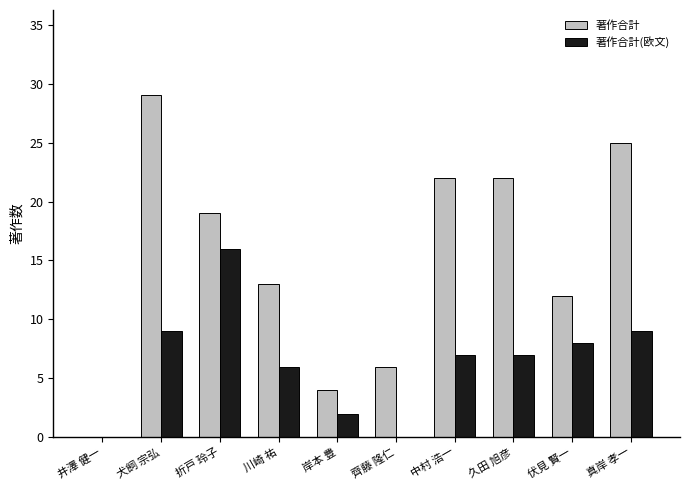

What value does the 著作合計 series have at 犬飼 宗弘?

29